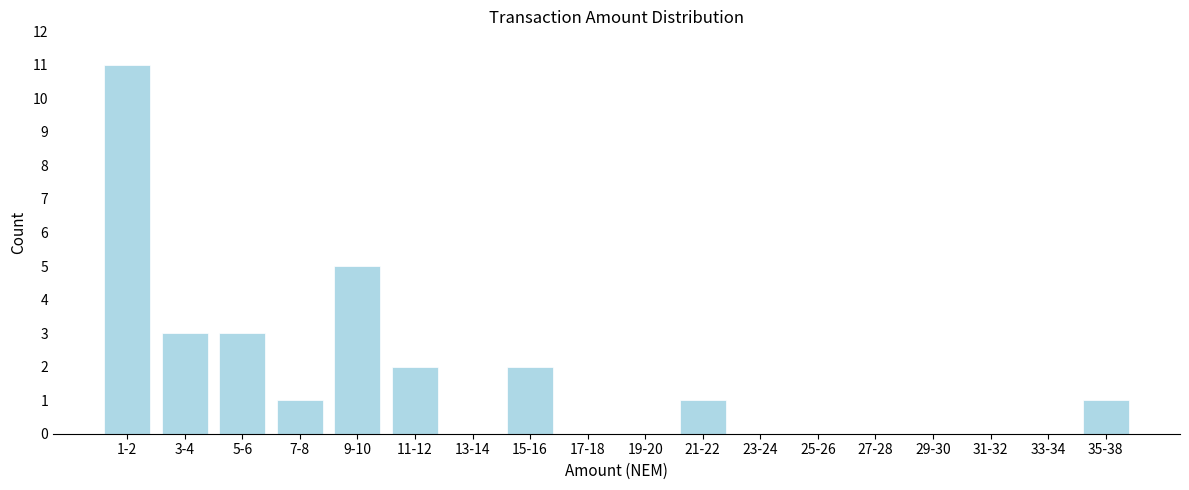

Reading left to right, list all the values displayed in this chart.

1-2=11	3-4=3	5-6=3	7-8=1	9-10=5	11-12=2	13-14=0	15-16=2	17-18=0	19-20=0	21-22=1	23-24=0	25-26=0	27-28=0	29-30=0	31-32=0	33-34=0	35-38=1